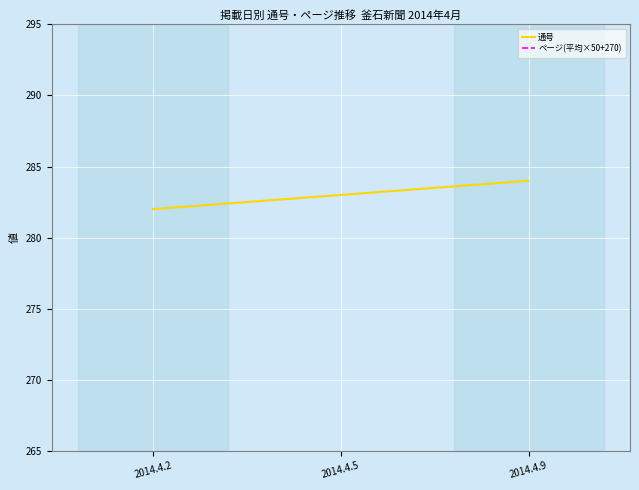

Rank the series by their maximum value, from lowest to highest.

通号, ページ(平均×50+270)